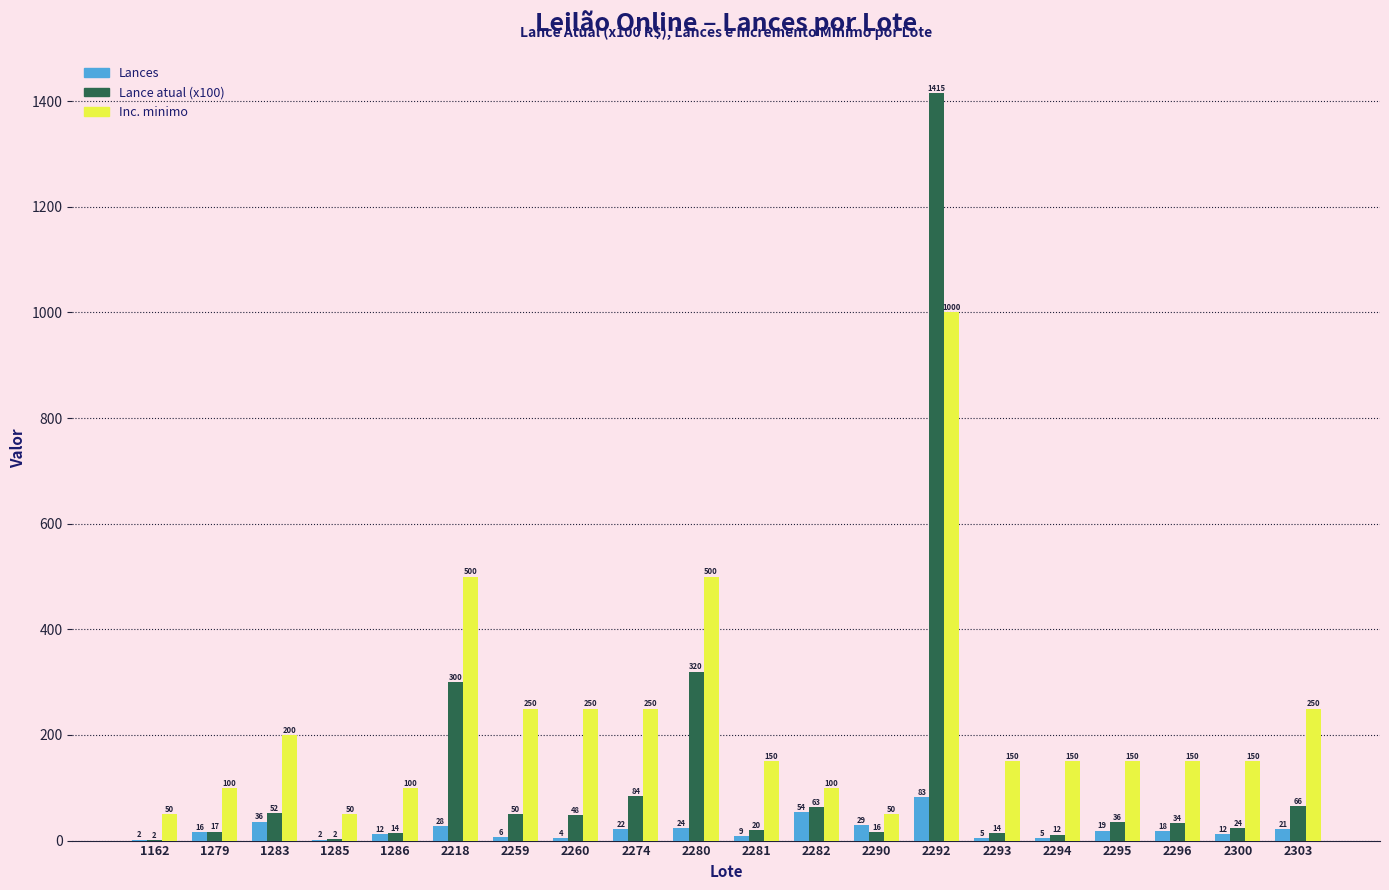

What is the greatest value displayed?

1415.0